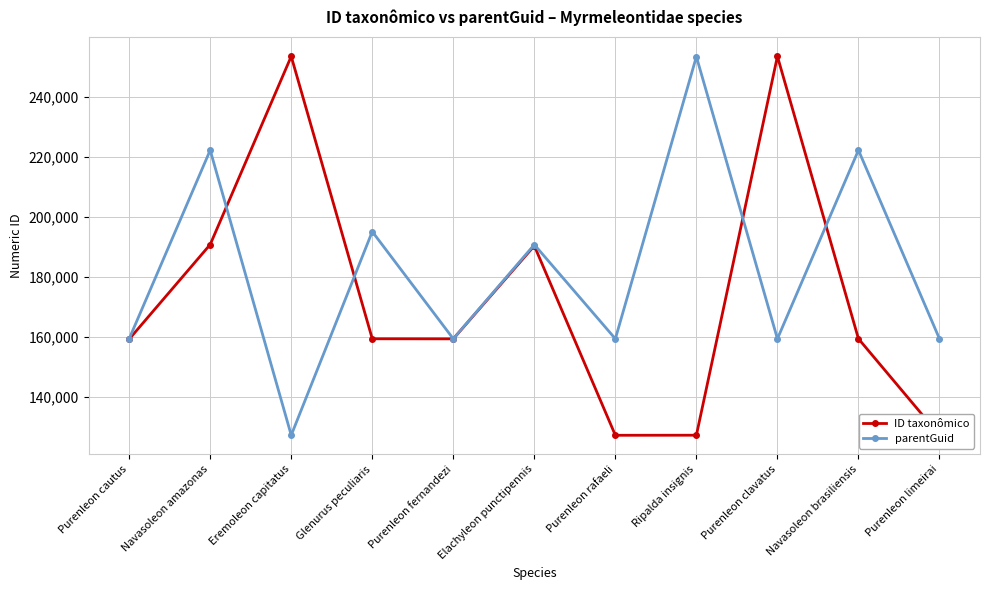

What is the minimum value shown in the chart?

127252